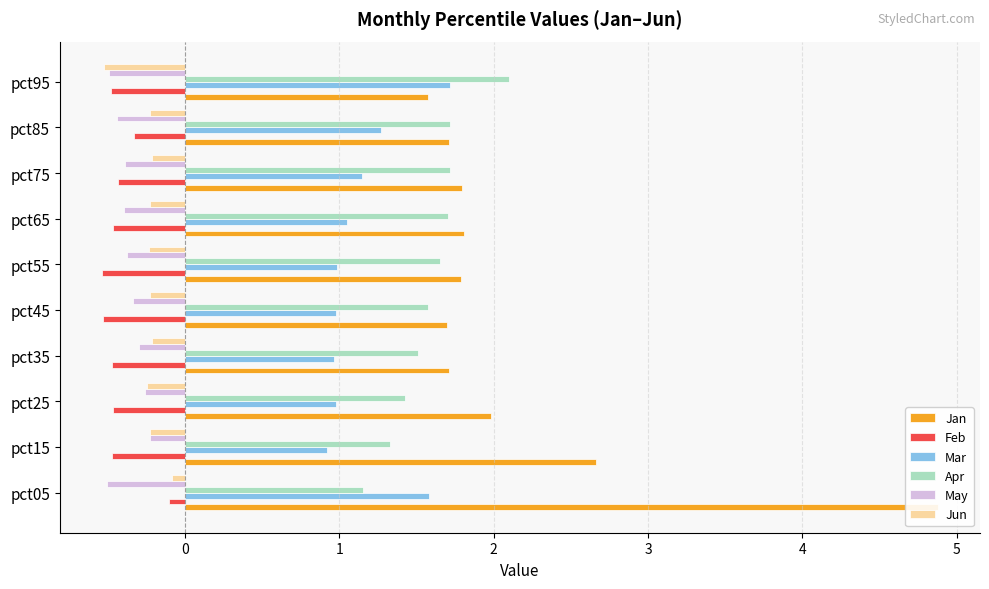

The value of Mar at pct05 is 1.6. True or false?

True